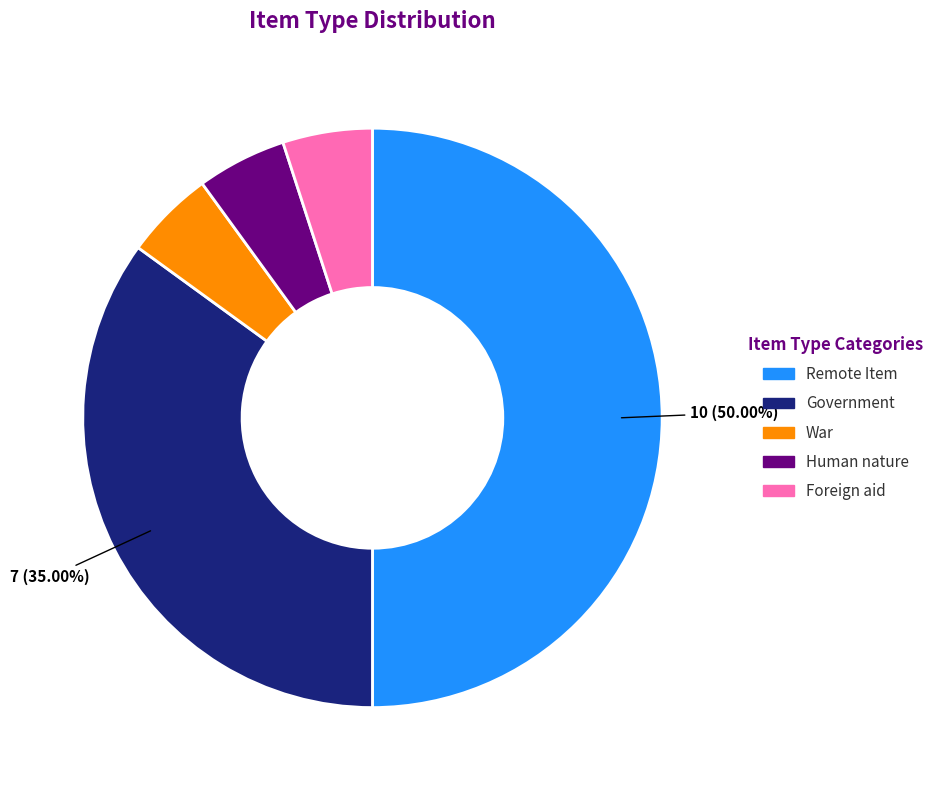

Combined, what portion of the pie is Government and Remote Item?

85.0%